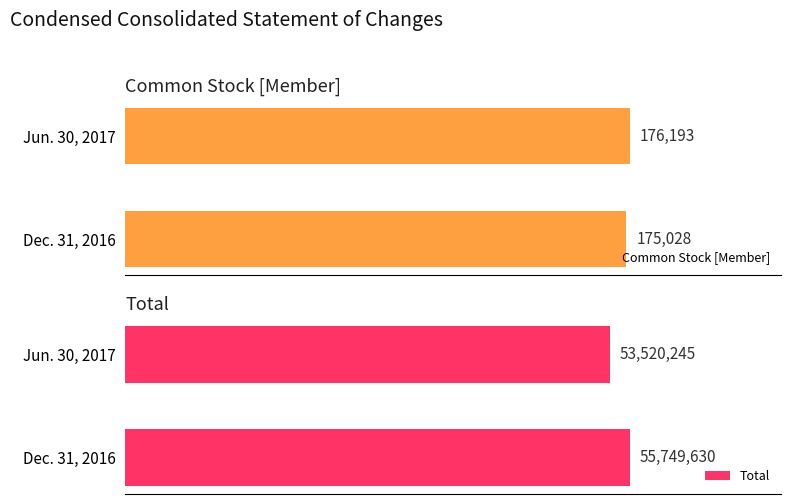

What is the spread (max minus min) of values at 0?

55574602